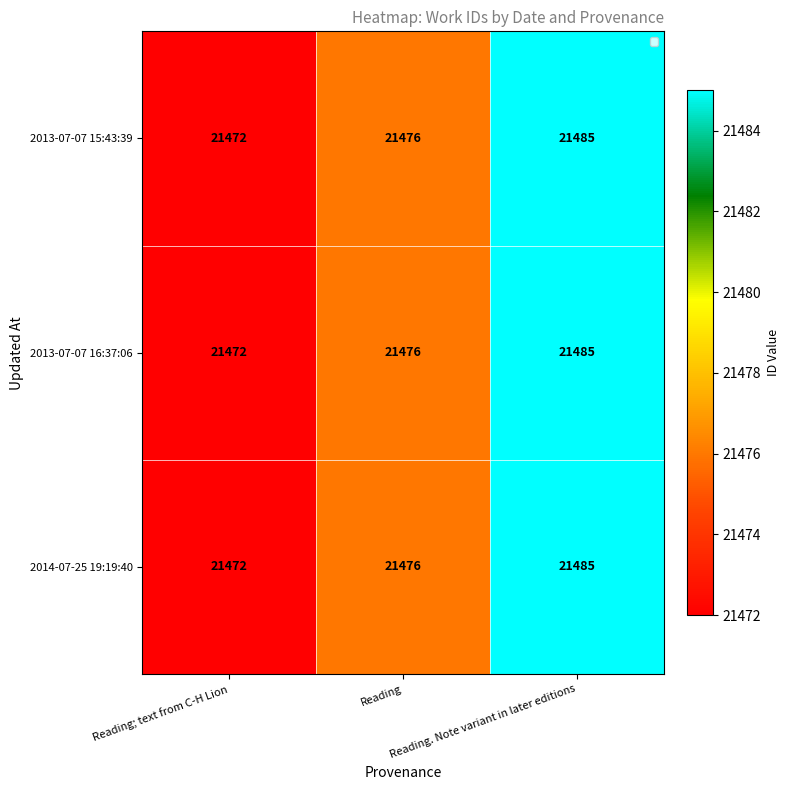

What is the minimum value shown in the chart?

21472